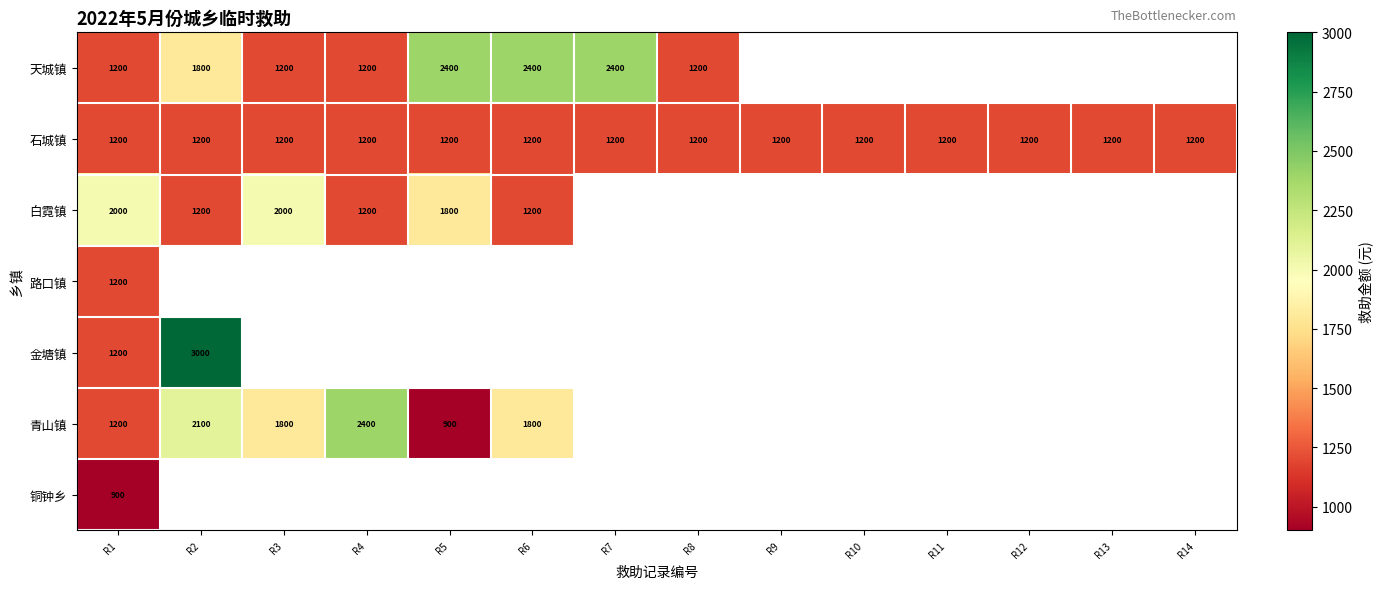

At how many categories does at least one series exceed 2205?

5